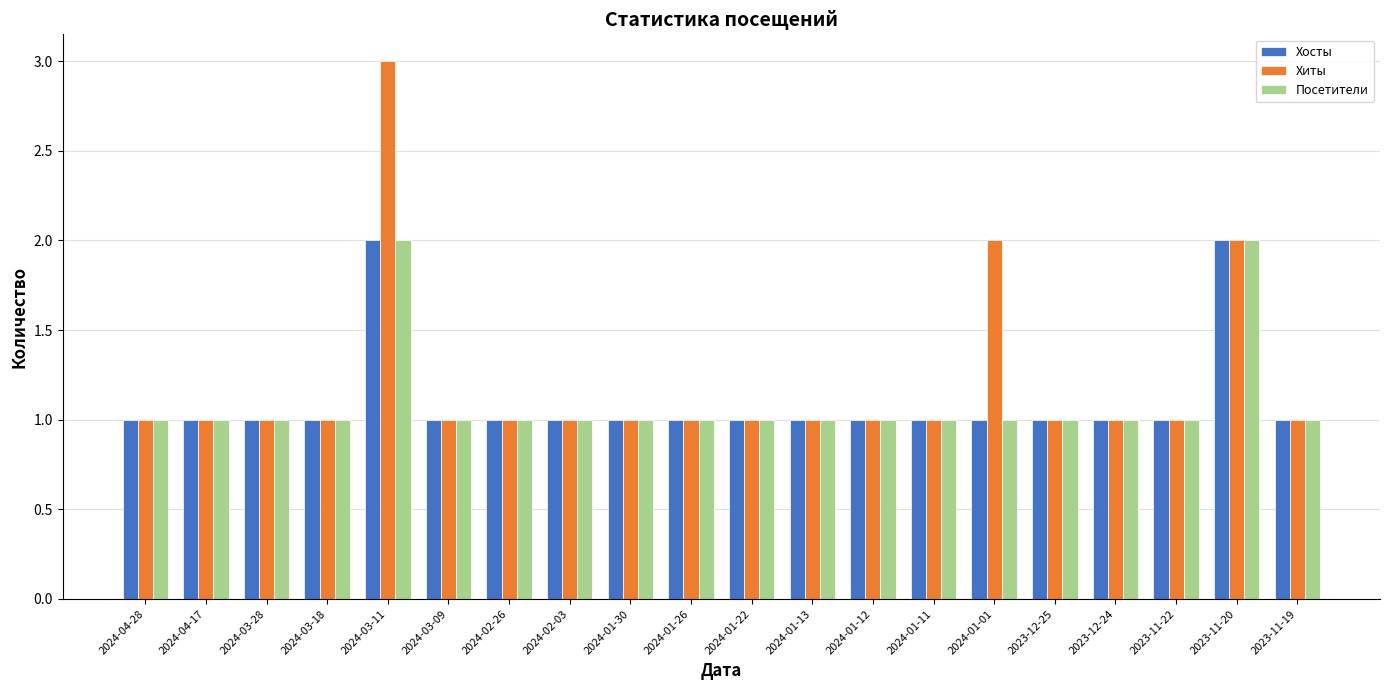

The Хиты series shows 1 at 2024-01-26. True or false?

True